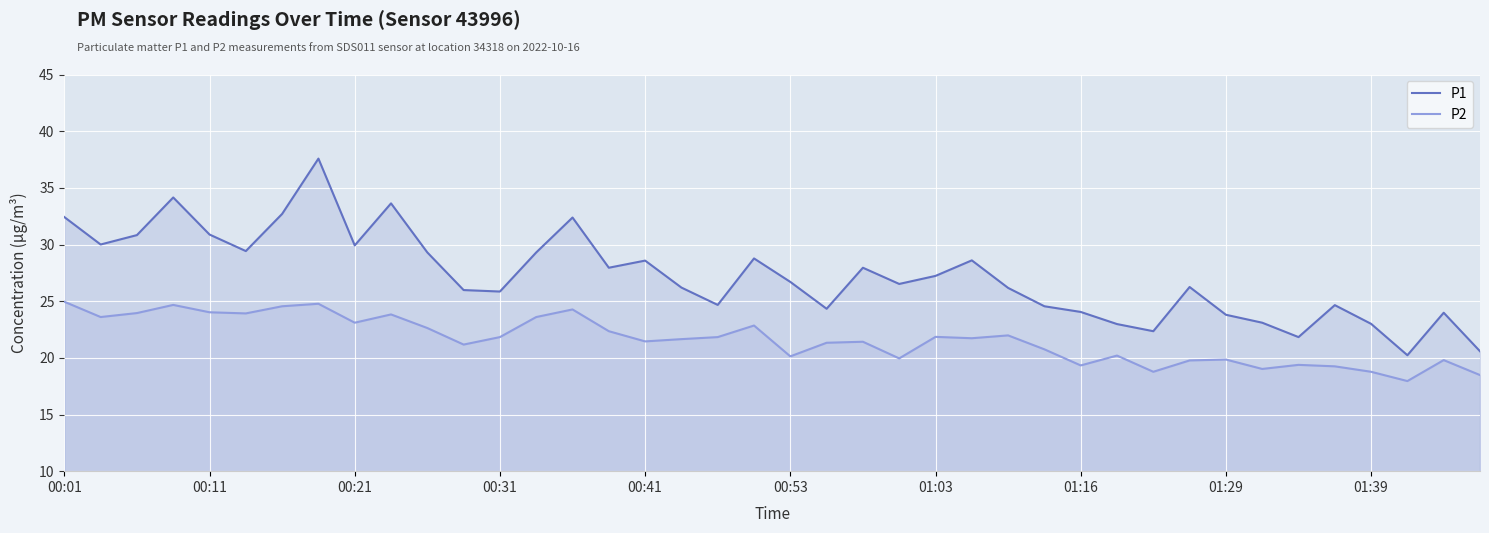

True or false: P2 and P1 intersect in this chart.

False